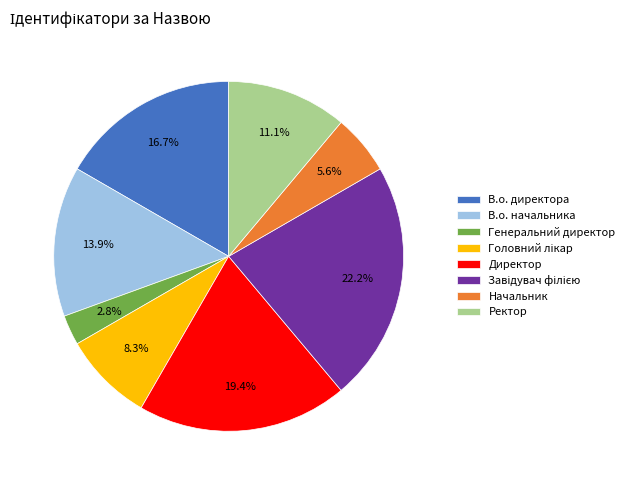

What percentage is the Директор slice, to the nearest percent?

19%